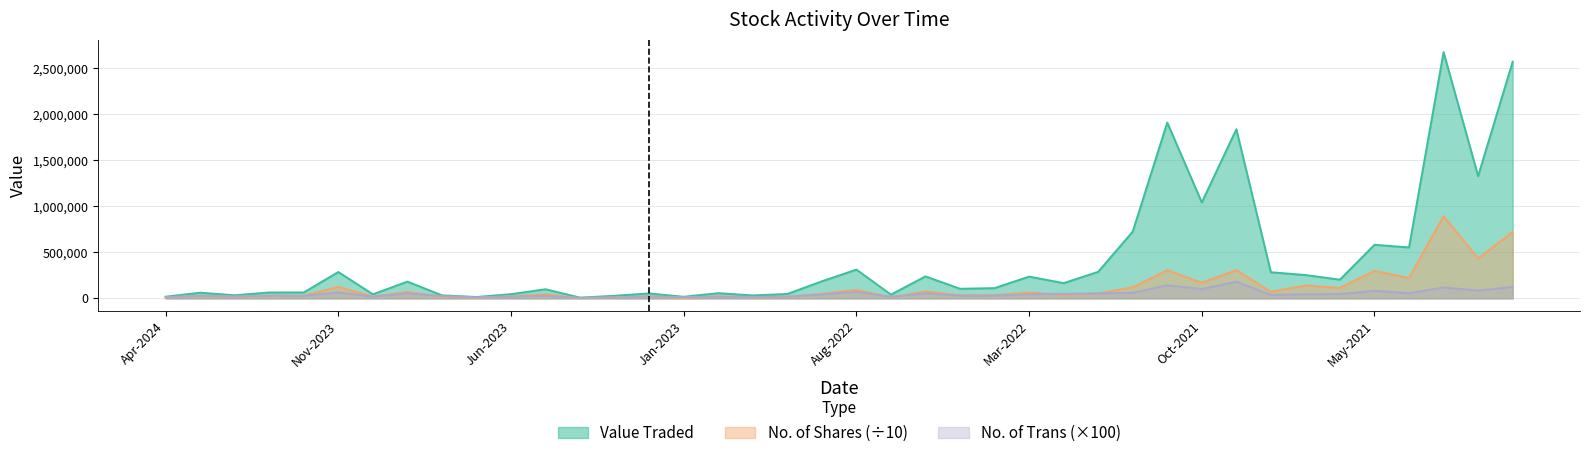

At which category does the chart reach its minimum across all series?

12